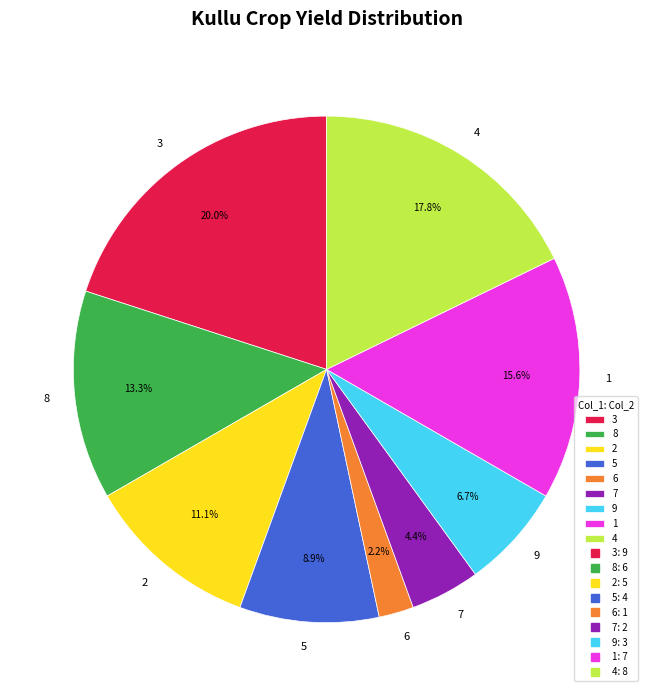

Does 8 represent more than half of the total?

No